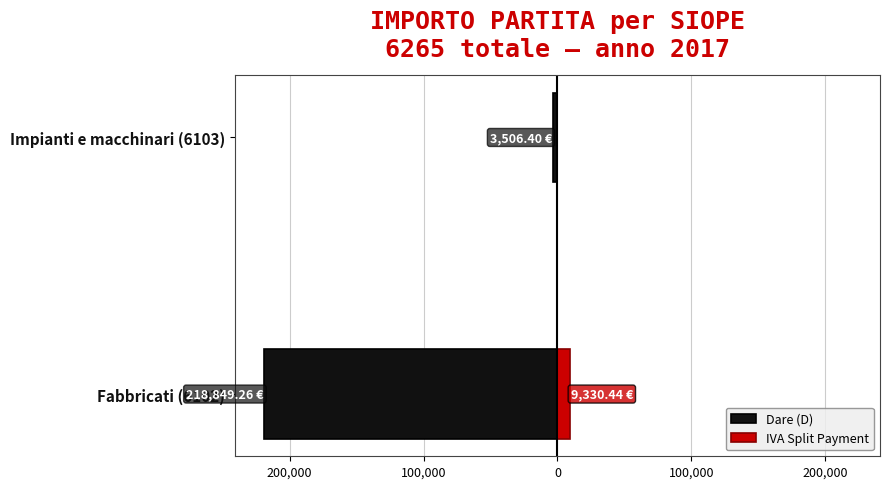

Which series has the largest range (max minus min)?

Dare (D)